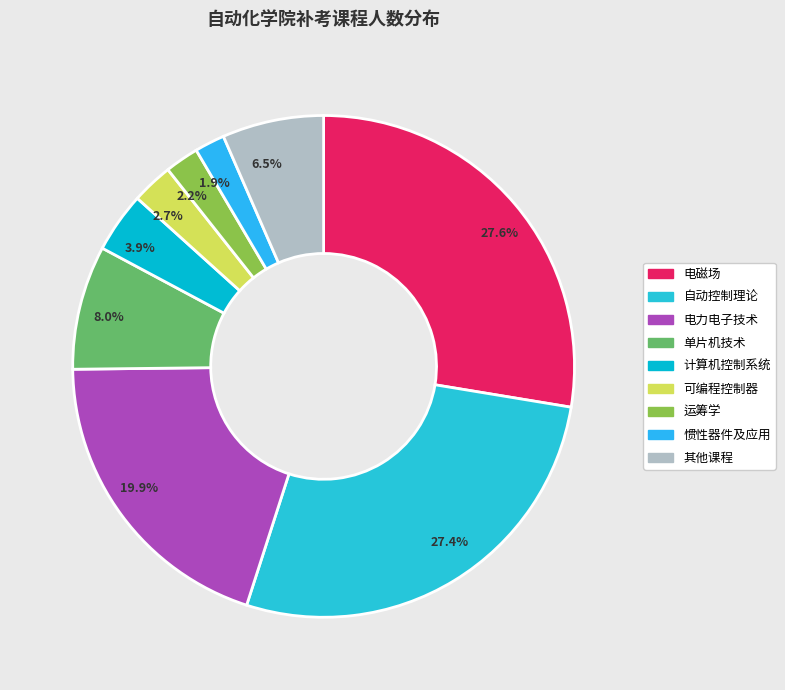

Count the number of slices in the pie.

9